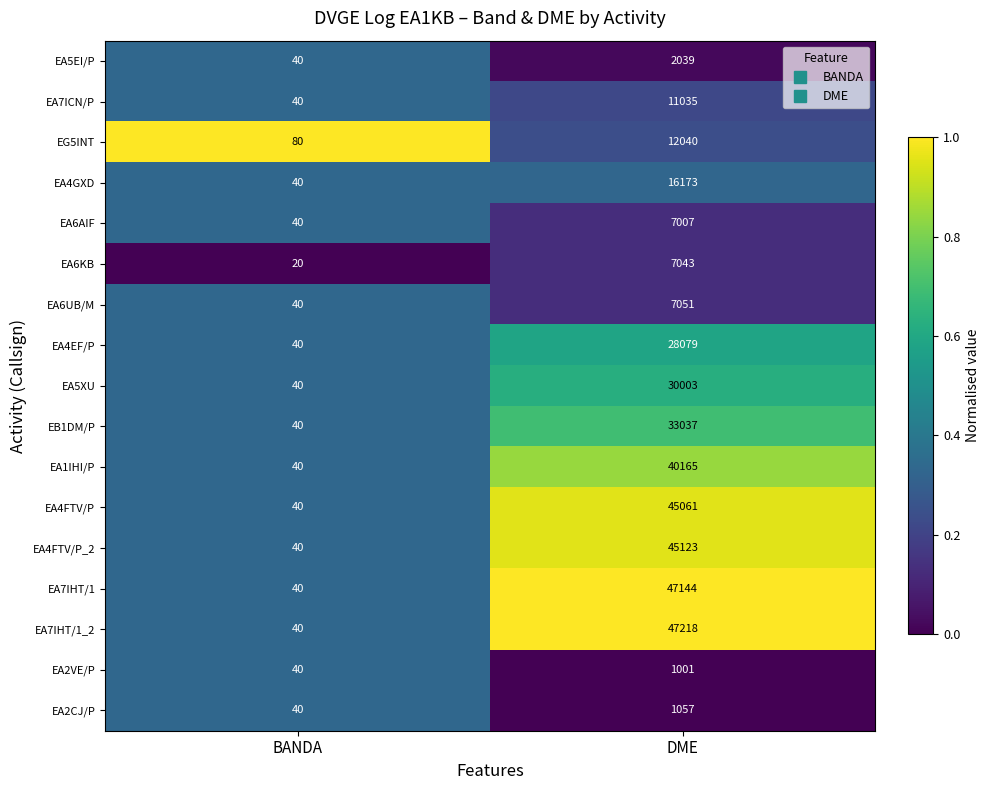

True or false: EA6KB has a value of 20 at BANDA.

True